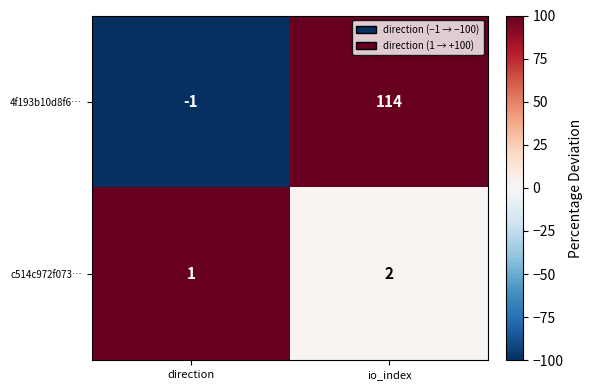

Rank the categories by 4f193b10d8f6… value from lowest to highest.

direction, io_index